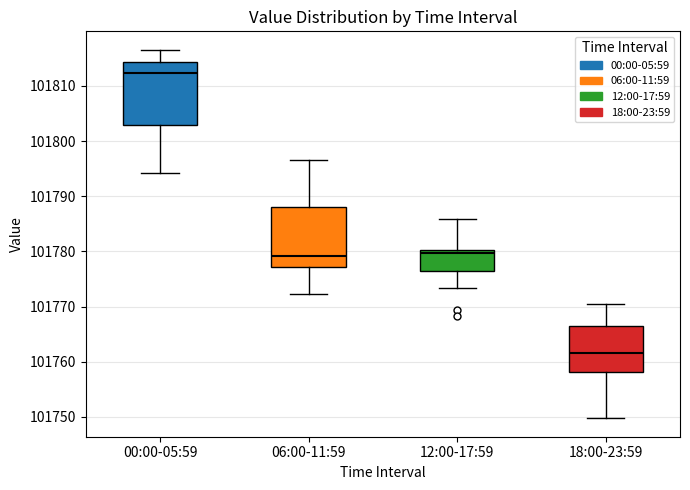

Reading left to right, read every box against the y-axis: the position of its median line, the range the box covers, and the ends of its whiskers. The values are not printed on the chart, so give them approximately, as read against the axis.

00:00-05:59: median 101812, box 101803 to 101814, whiskers 101794 to 101817
06:00-11:59: median 101779, box 101777 to 101788, whiskers 101772 to 101797
12:00-17:59: median 101780 (just below the box's upper edge), box 101777 to 101780, whiskers 101773 to 101786
18:00-23:59: median 101762, box 101758 to 101766, whiskers 101750 to 101771